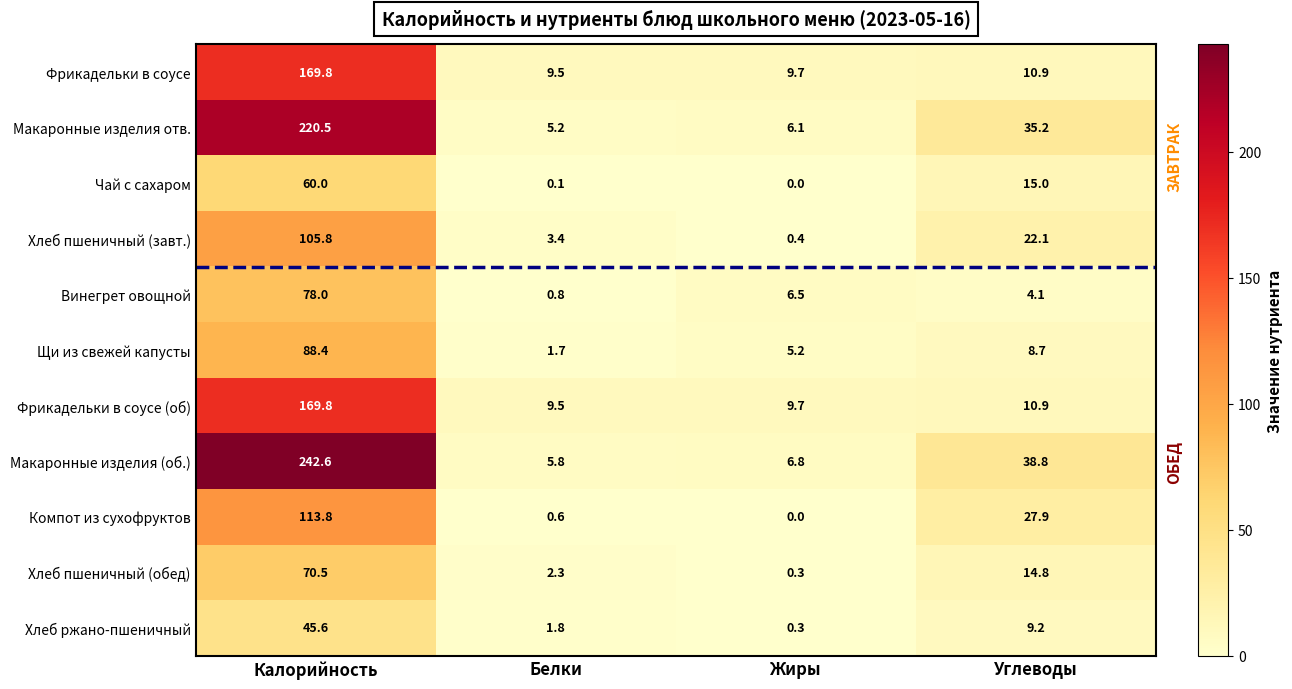

Between Белки and Углеводы, which series saw the biggest shift?

Макаронные изделия (об.)